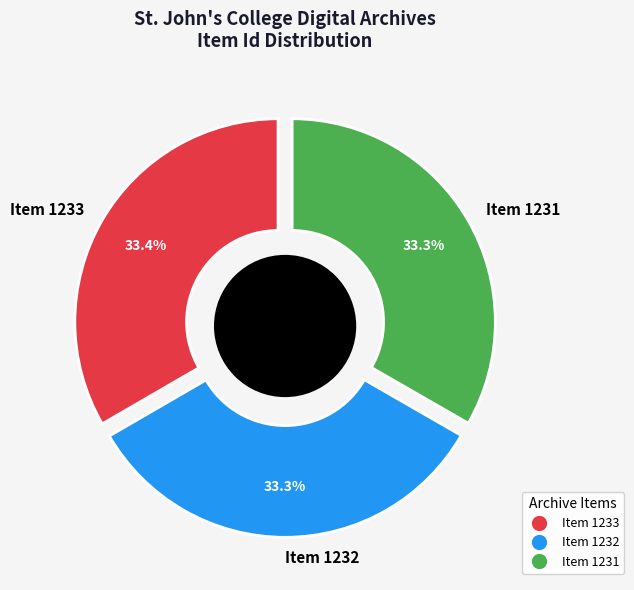

The Item 1232 slice represents 33% of the pie. True or false?

True